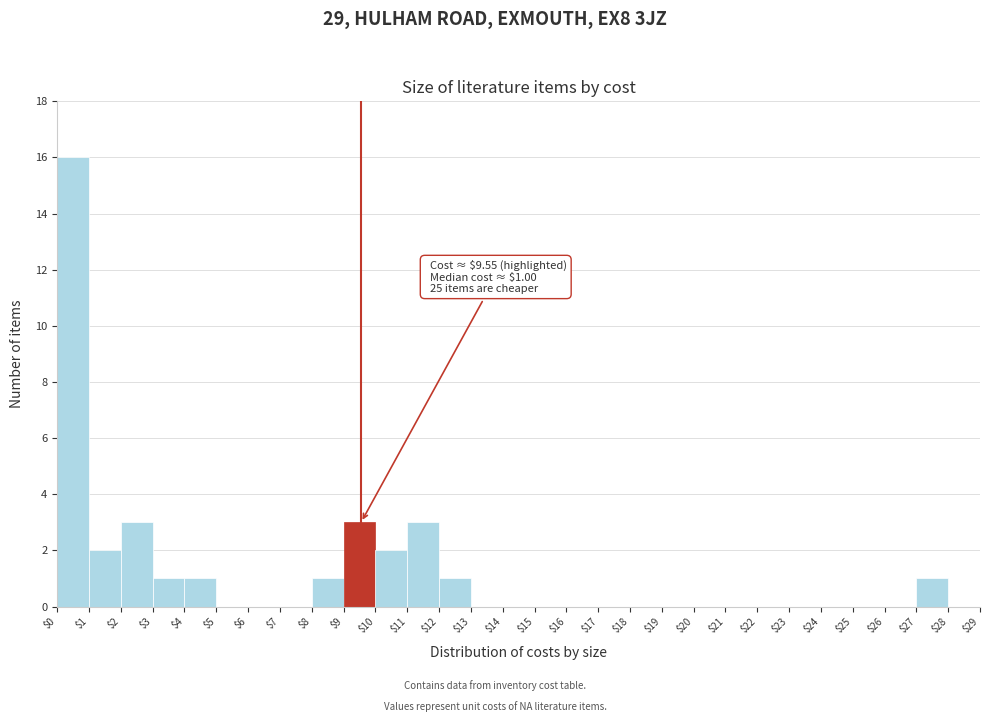

Which range on the x-axis has the tallest bar?

$0 to $1